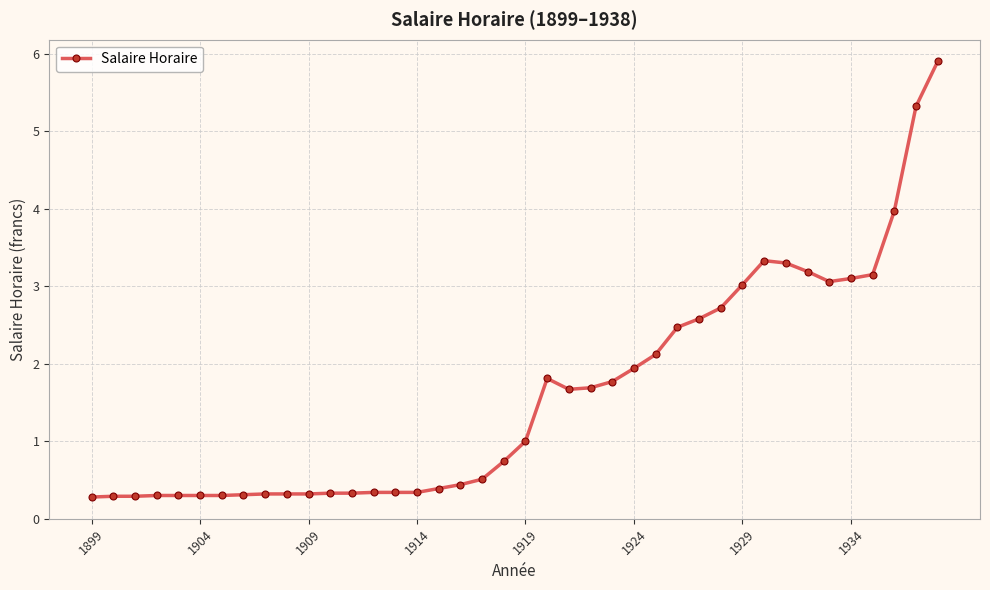

What is the minimum value shown in the chart?

0.3